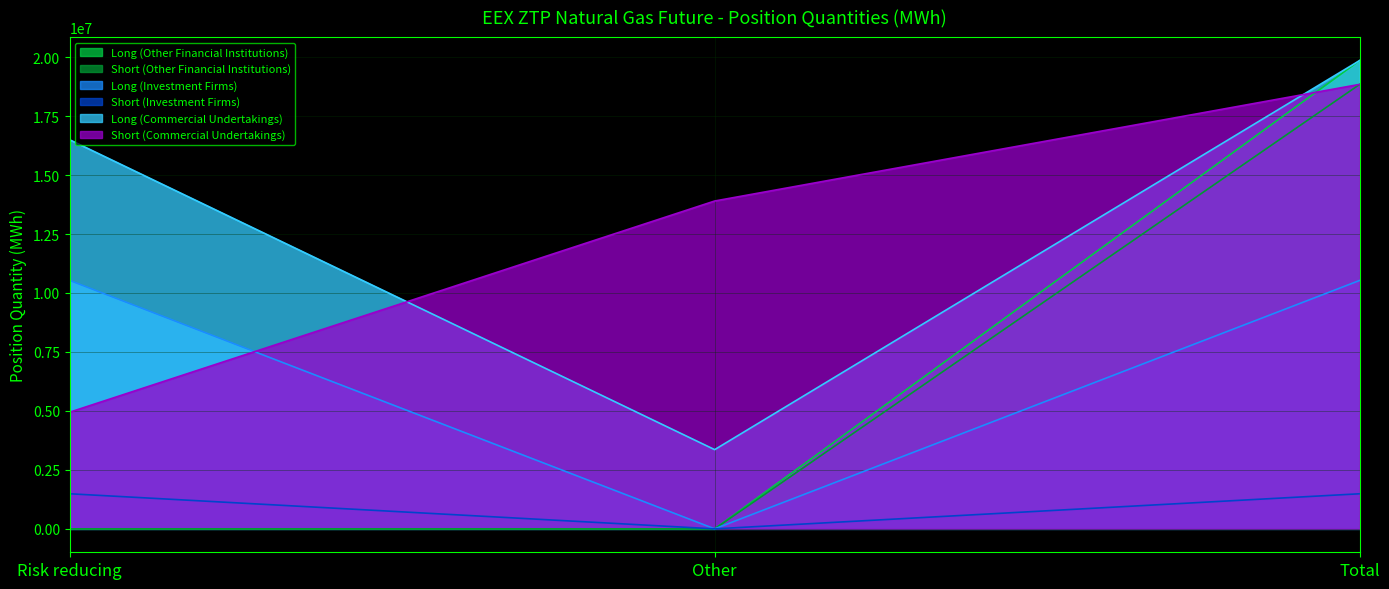

How many Long (Other Financial Institutions) values are between 0 and 19856513?

3